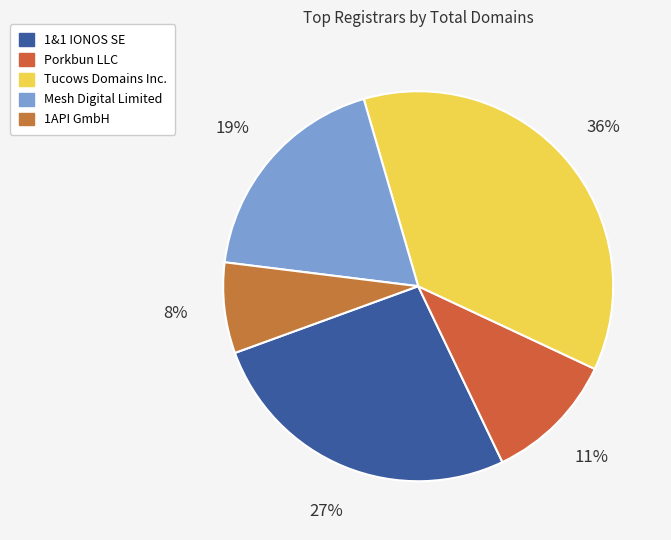

Is there a majority slice in this chart?

No